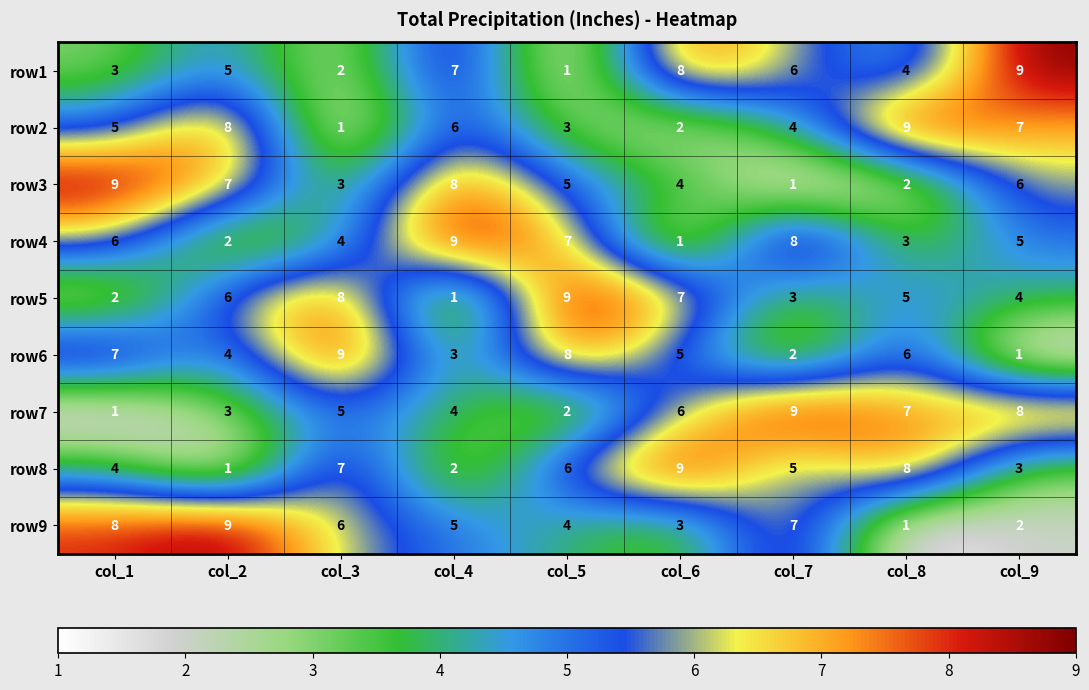

Which category has the lowest value in the row4 series?

col_6